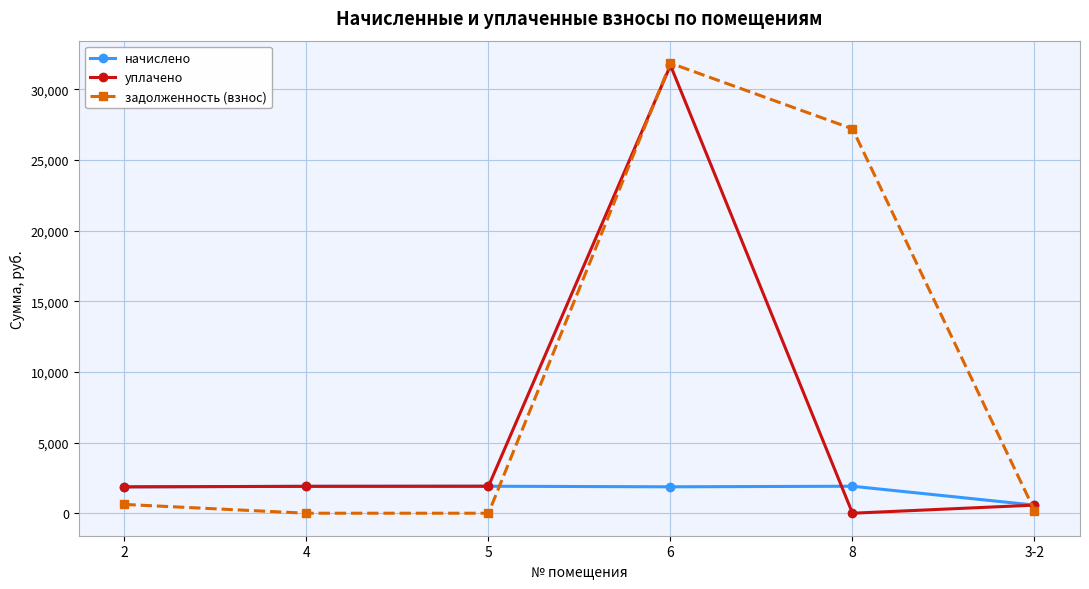

True or false: задолженность (взнос) and начислено intersect in this chart.

True